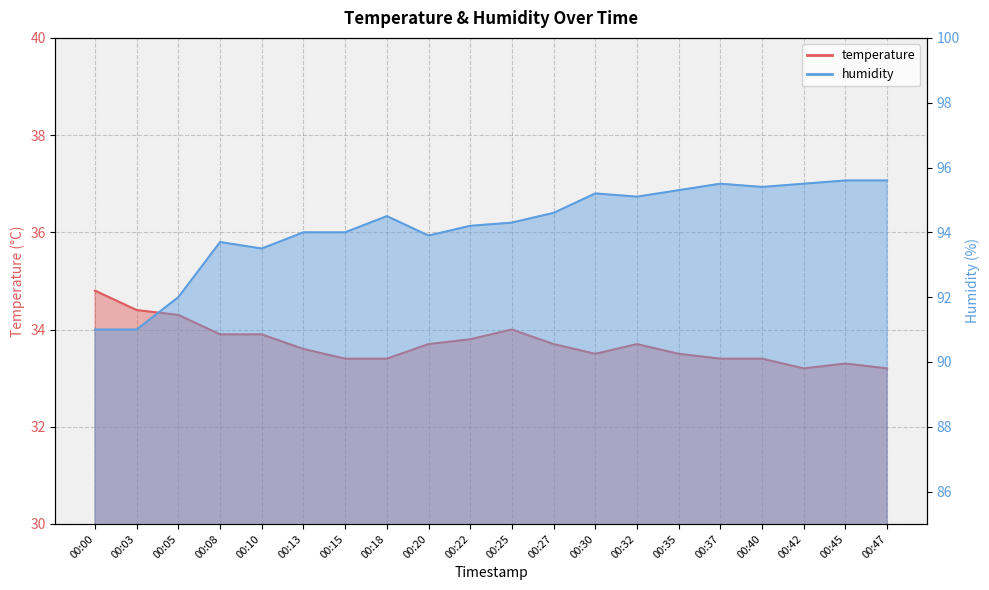

Which series has the widest spread of values?

humidity